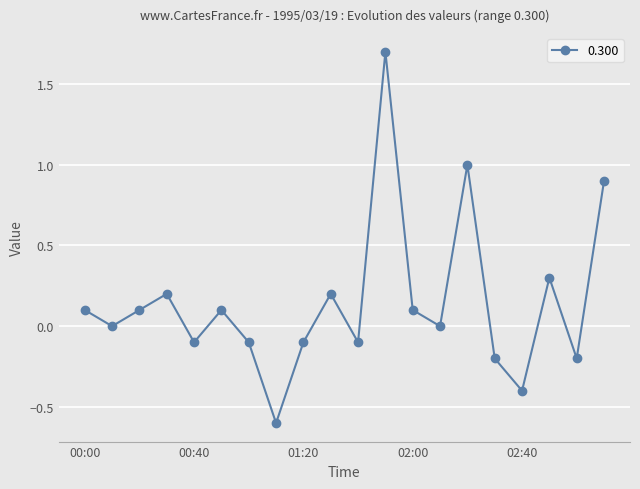

What is the value of the 17th point from the left?

-0.4